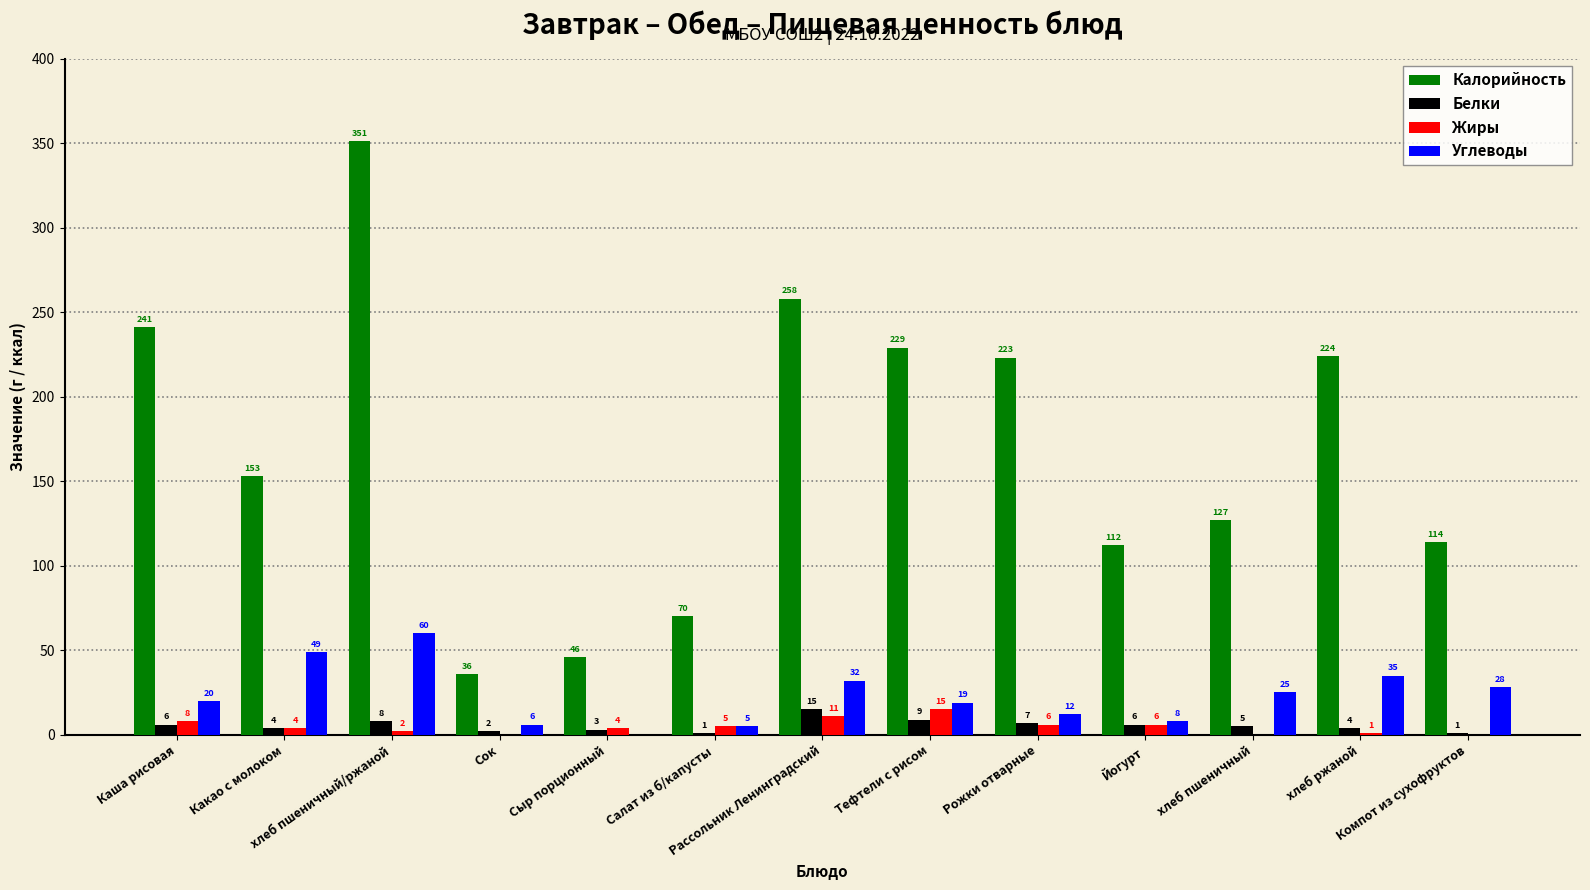

Which series has the largest total across all categories?

Калорийность